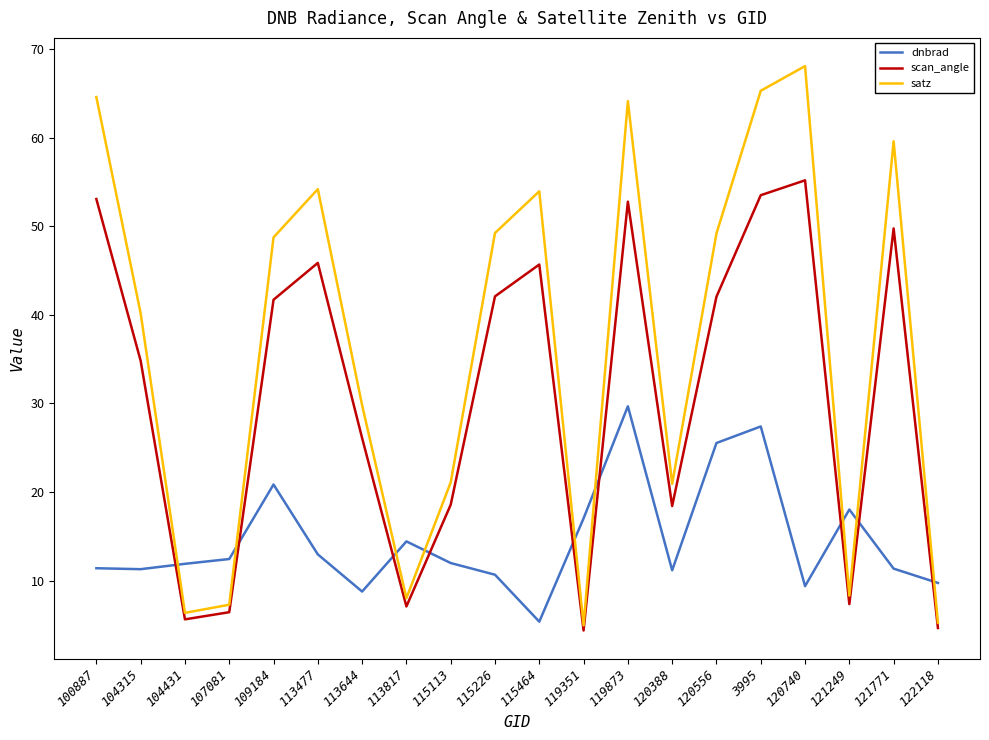

Is it true that scan_angle equals 20.7 at 113477?

False